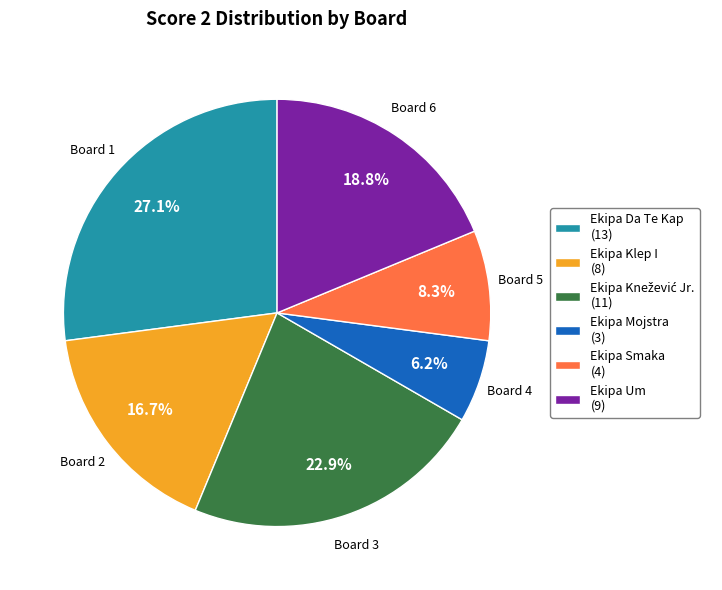

How many slices are in this pie chart?

6